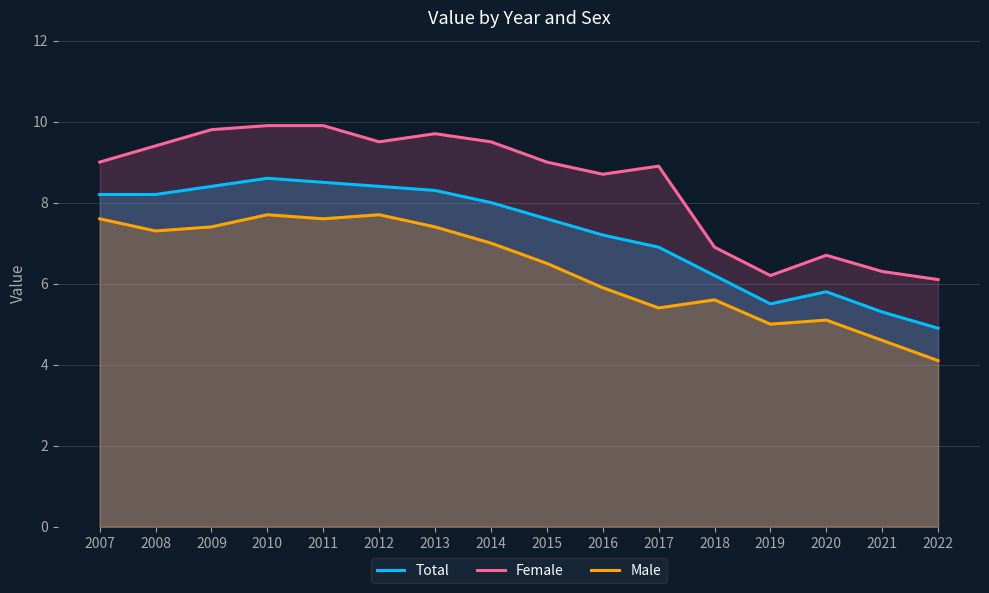

Does the chart display data point markers on the line(s)?

No